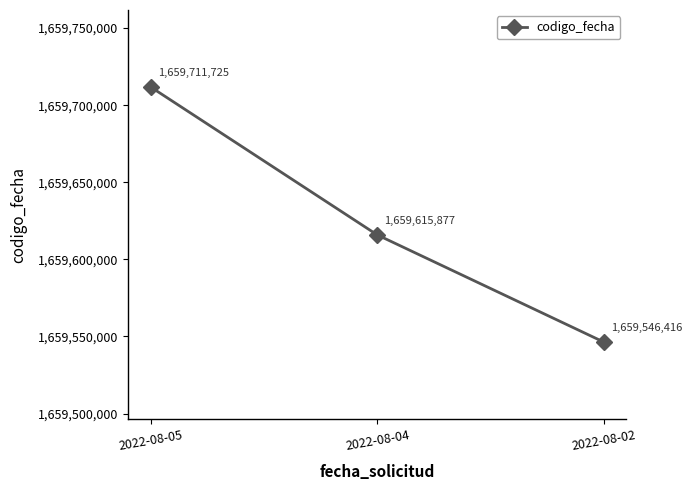

How many lines are shown in the chart?

1